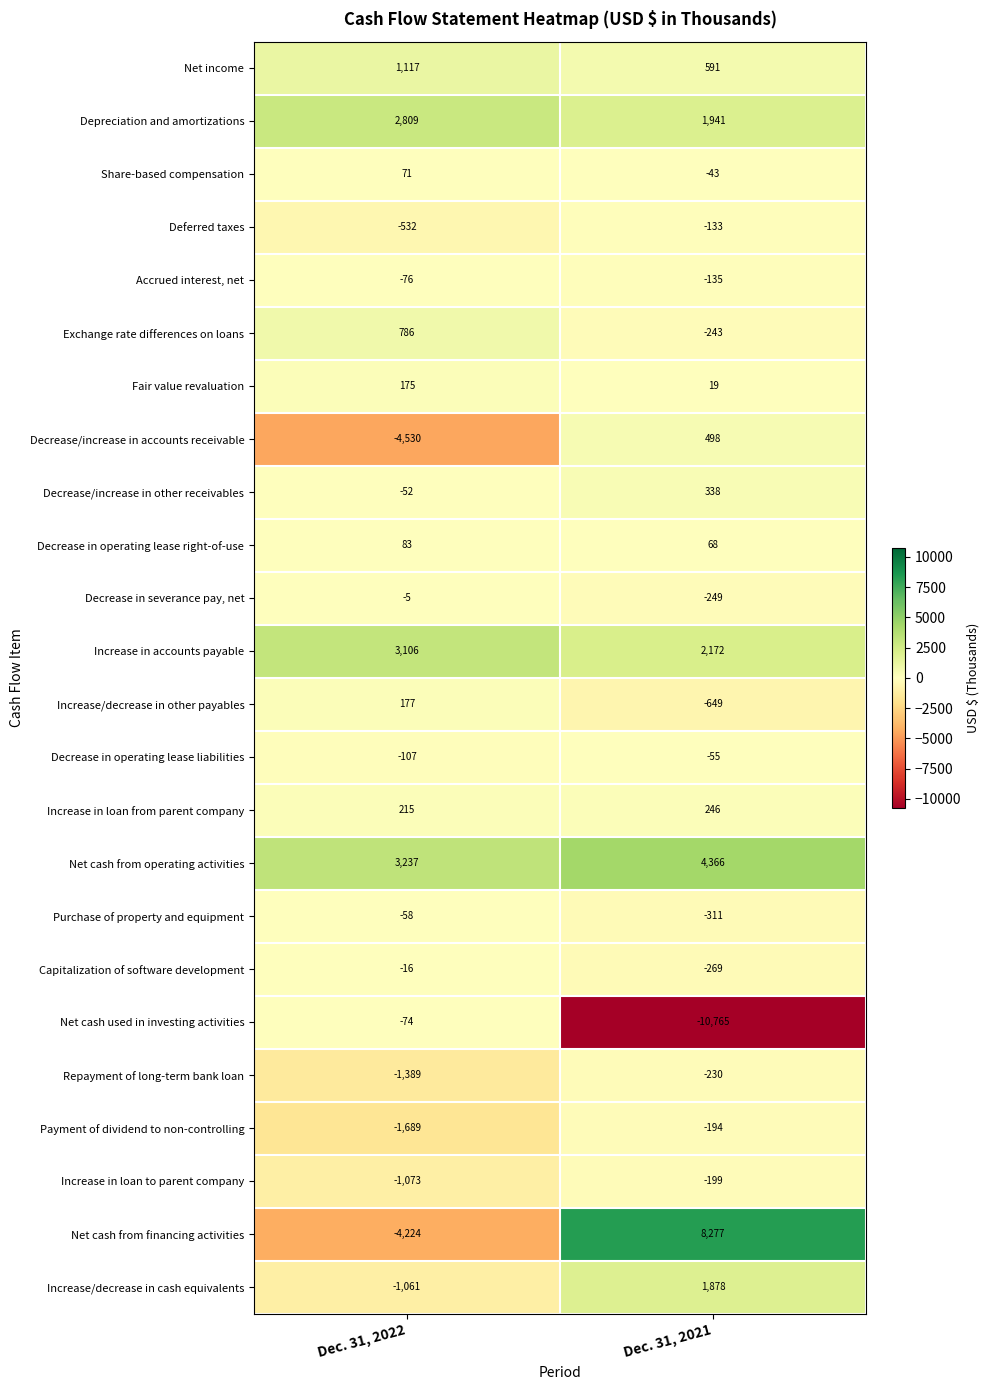

Rank the series at Dec. 31, 2021 from highest to lowest value.

Net cash from financing activities, Net cash from operating activities, Increase in accounts payable, Depreciation and amortizations, Increase/decrease in cash equivalents, Net income, Decrease/increase in accounts receivable, Decrease/increase in other receivables, Increase in loan from parent company, Decrease in operating lease right-of-use, Fair value revaluation, Share-based compensation, Decrease in operating lease liabilities, Deferred taxes, Accrued interest, net, Payment of dividend to non-controlling, Increase in loan to parent company, Repayment of long-term bank loan, Exchange rate differences on loans, Decrease in severance pay, net, Capitalization of software development, Purchase of property and equipment, Increase/decrease in other payables, Net cash used in investing activities